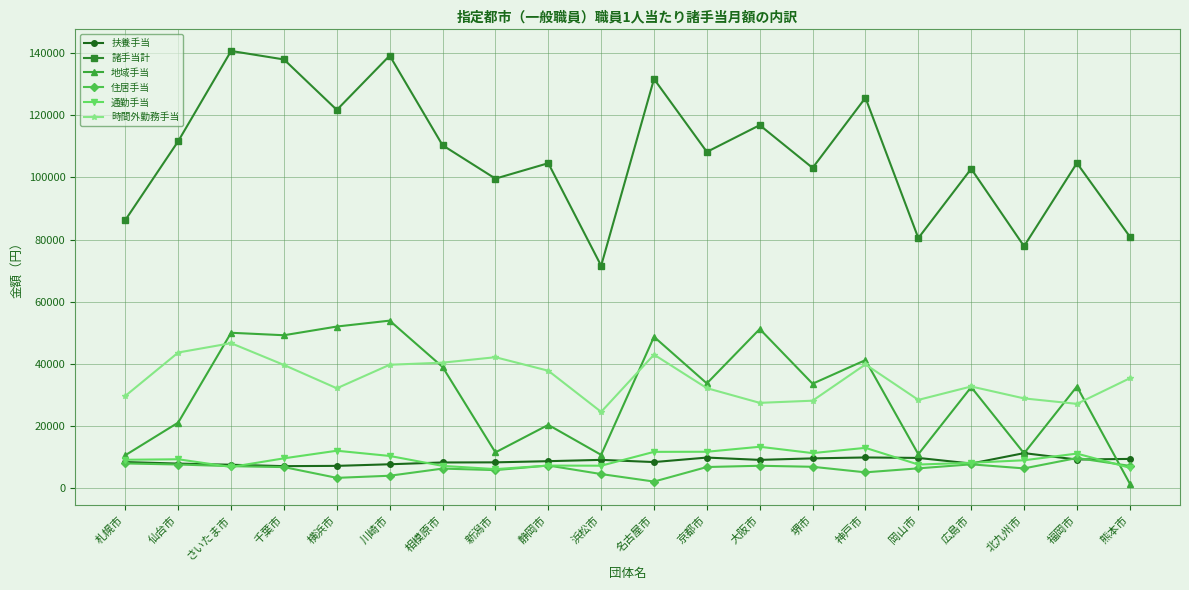

What is the label of the 3rd point from the left?

さいたま市